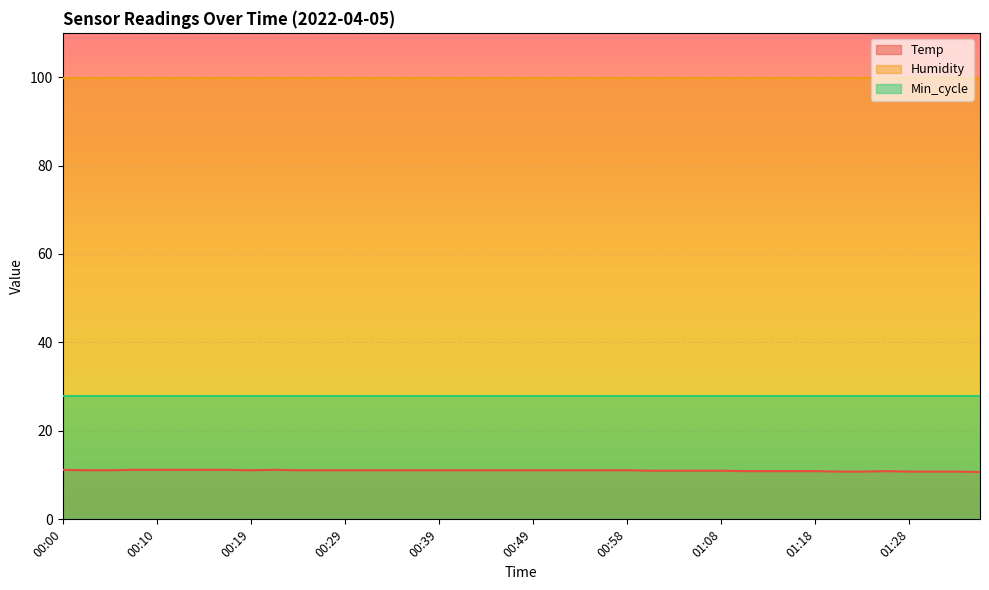

Where is Humidity nearest to the value 99?

00:00